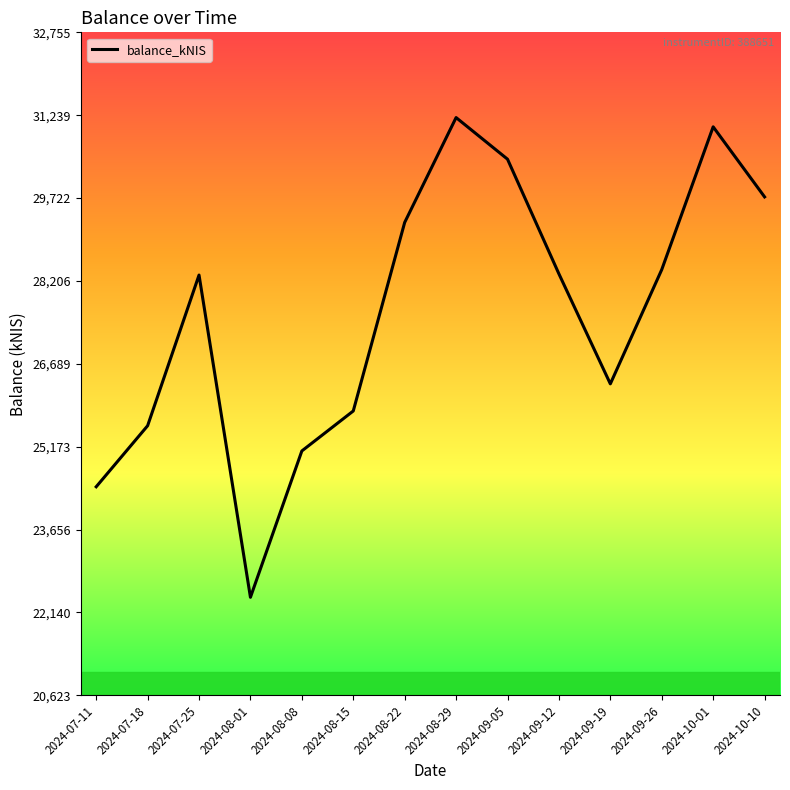

What is the average value?

27599.6